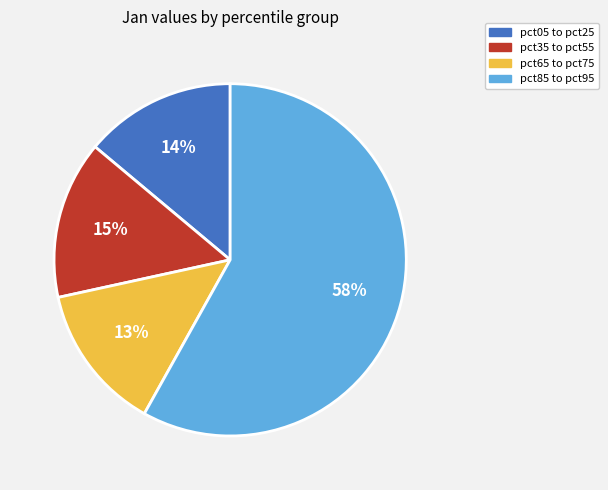

Combined, do pct05 to pct25 and pct35 to pct55 account for over 50%?

No